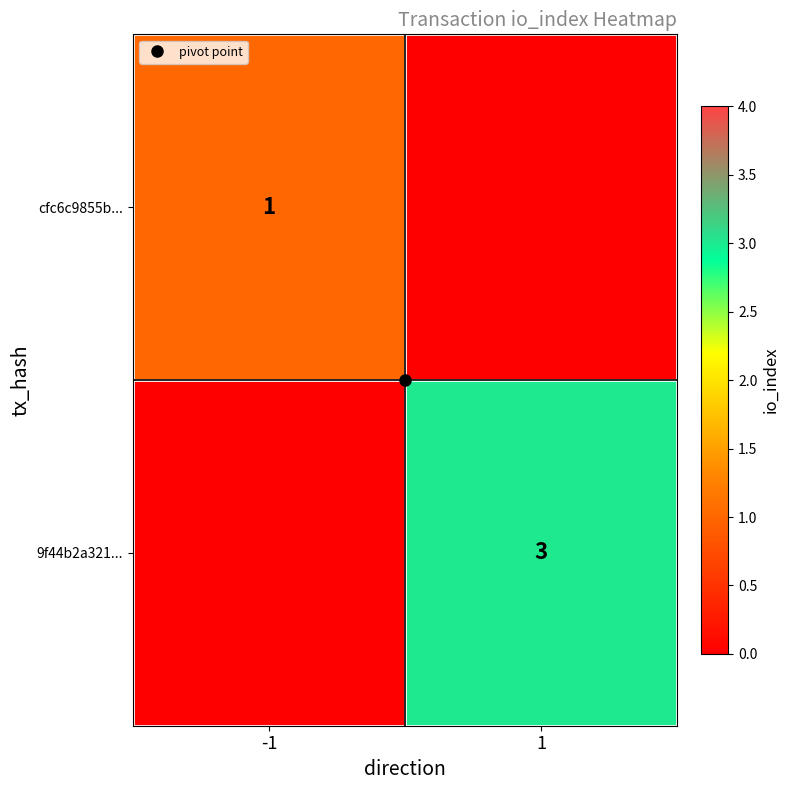

What is the sum of all 9f44b2a321... values?

3